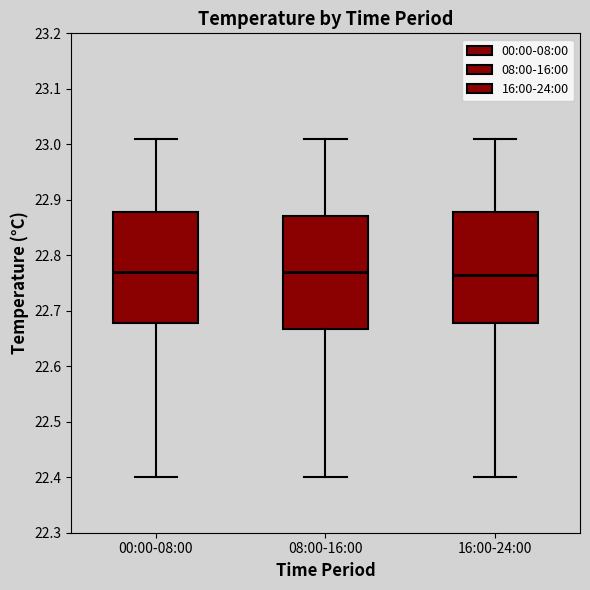

Reading left to right, transcribe this box plot: for each box, give where its median line is, the range the box spans, and where its two whiskers end, as read against the y-axis. The values are not printed on the chart, so give them approximately, as read against the axis.

00:00-08:00: median 22.77, box 22.68 to 22.88, whiskers 22.40 to 23.01
08:00-16:00: median 22.77, box 22.67 to 22.87, whiskers 22.40 to 23.01
16:00-24:00: median 22.77, box 22.68 to 22.88, whiskers 22.40 to 23.01